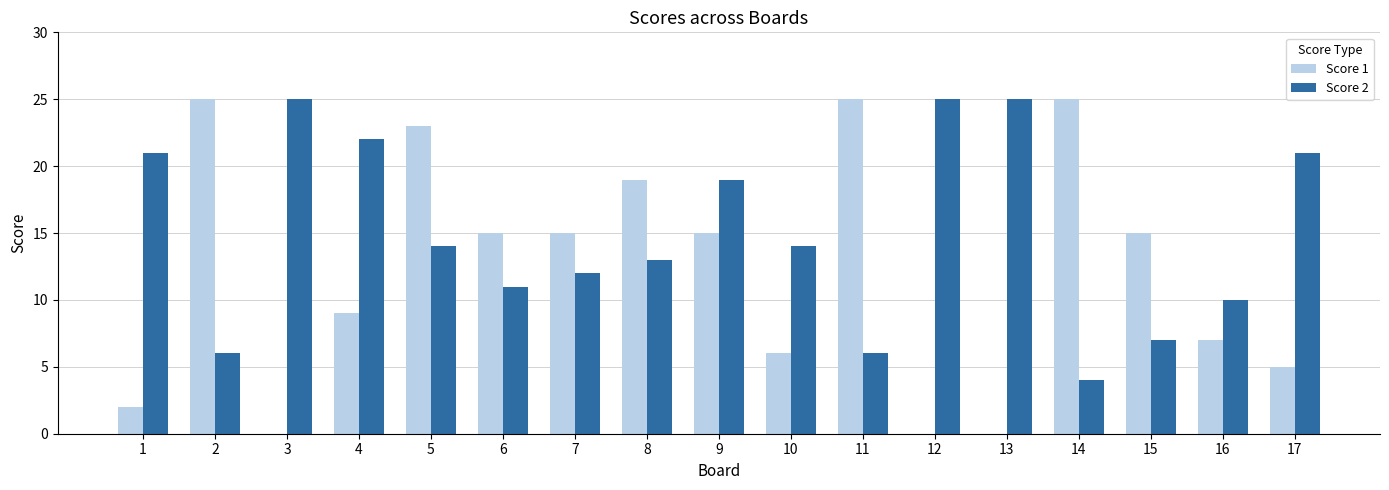

Which series has the largest total across all categories?

Score 2